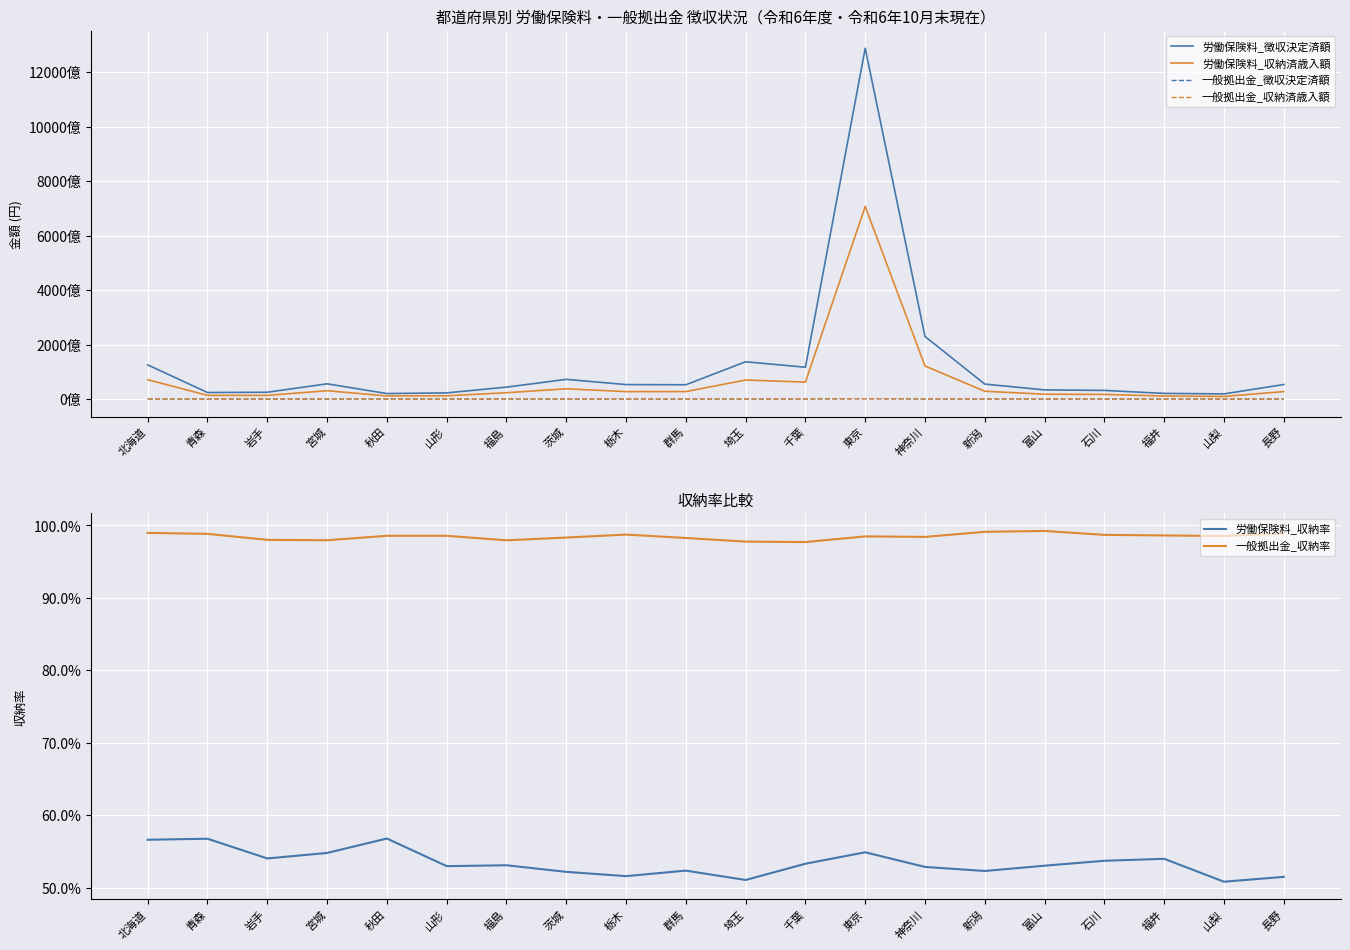

What are all the series names shown in the legend?

労働保険料_徴収決定済額, 労働保険料_収納済歳入額, 一般拠出金_徴収決定済額, 一般拠出金_収納済歳入額, 労働保険料_収納率, 一般拠出金_収納率